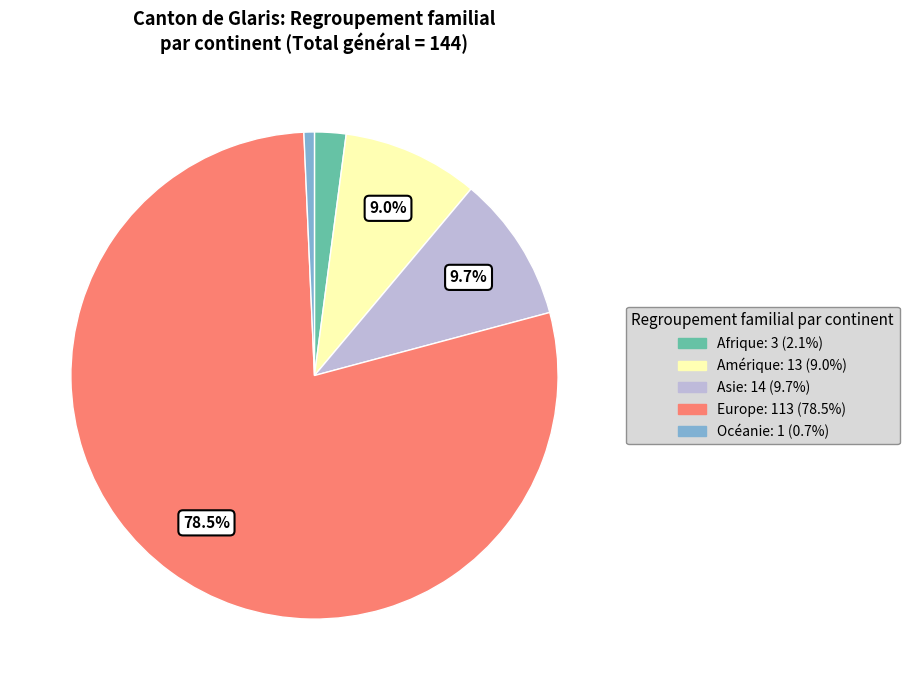

Approximately how many times larger is the value at Asie compared to Océanie?

14.0